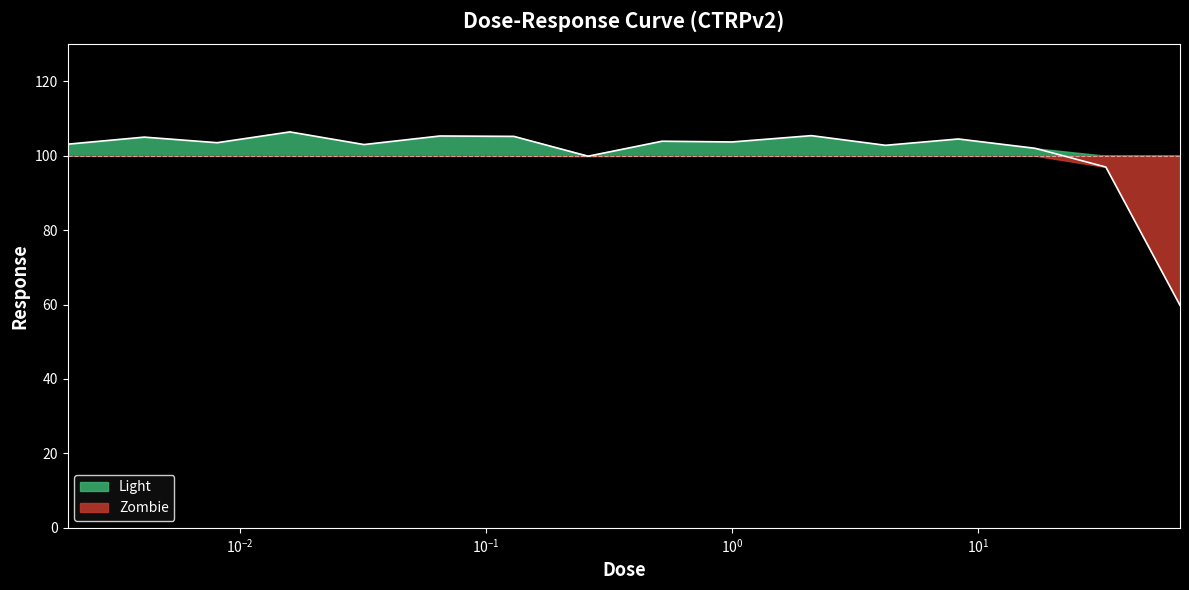

How many interior local peaks (higher than both neighbors) does the data have?

6